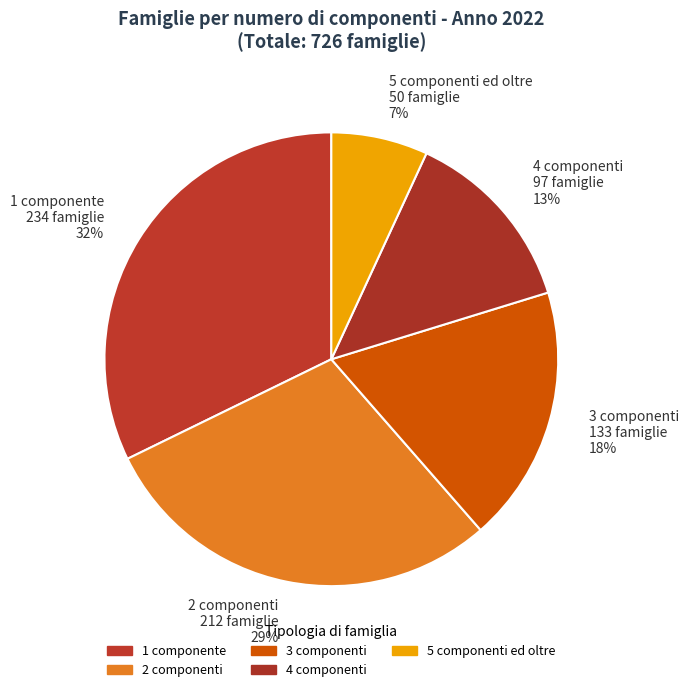

True or false: 1 componente accounts for 32% of the total.

True